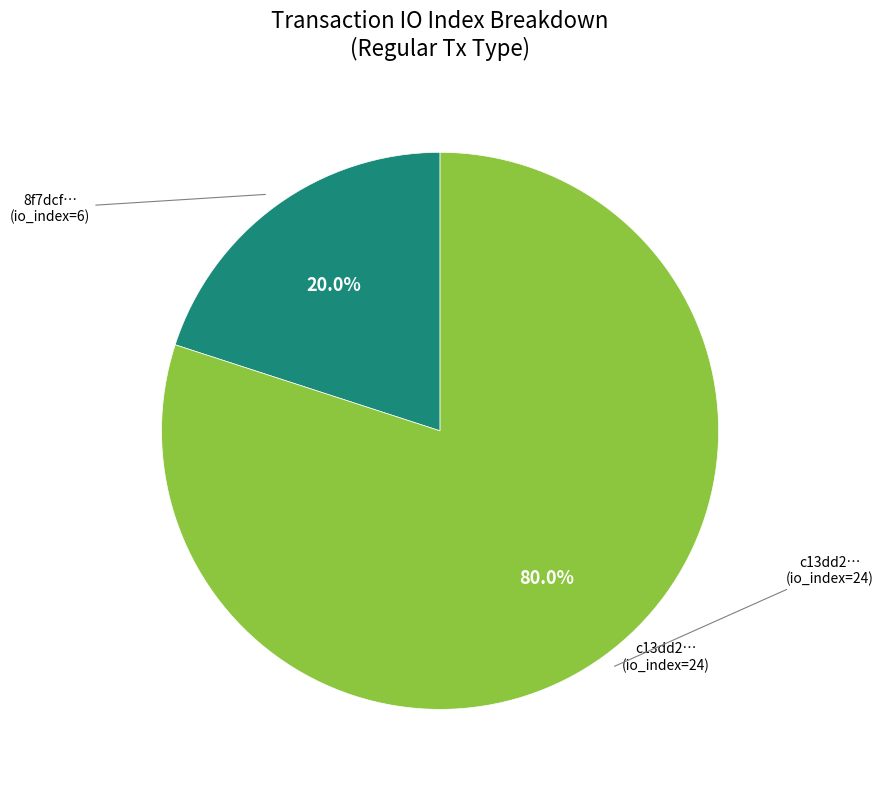

To the nearest percent, what is the difference between the largest and smallest slice percentages?

60%